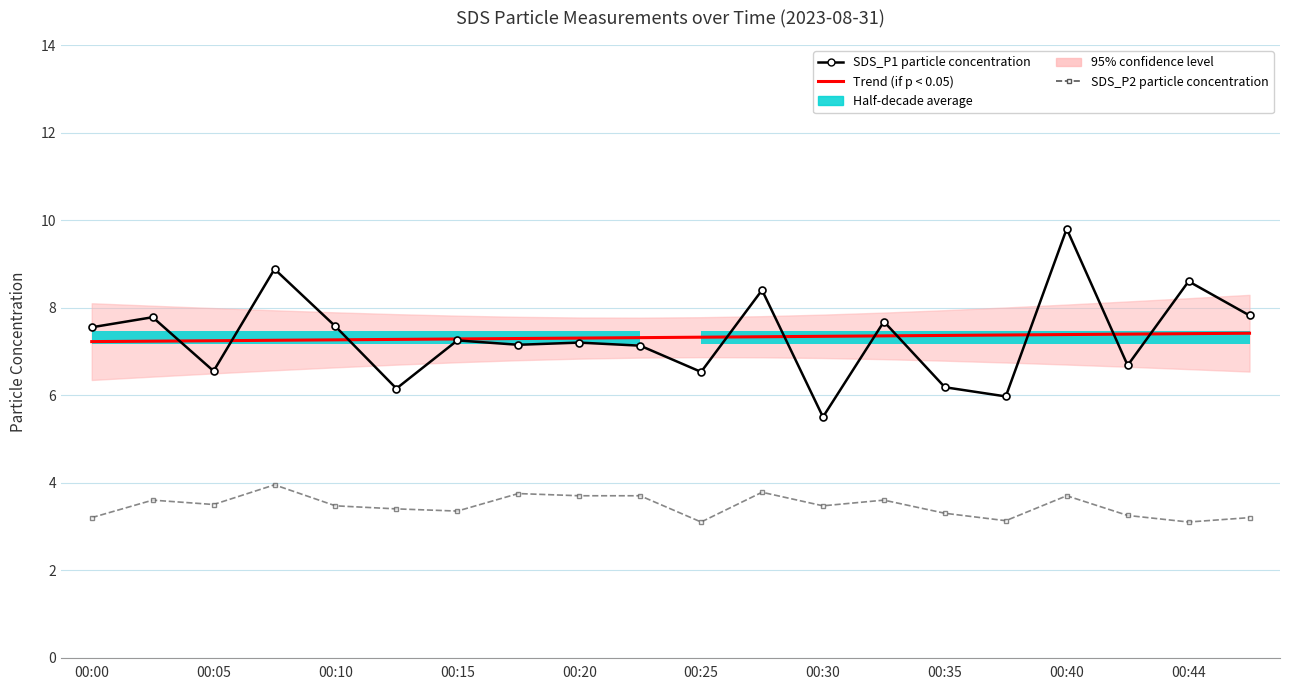

How many lines are shown in the chart?

3